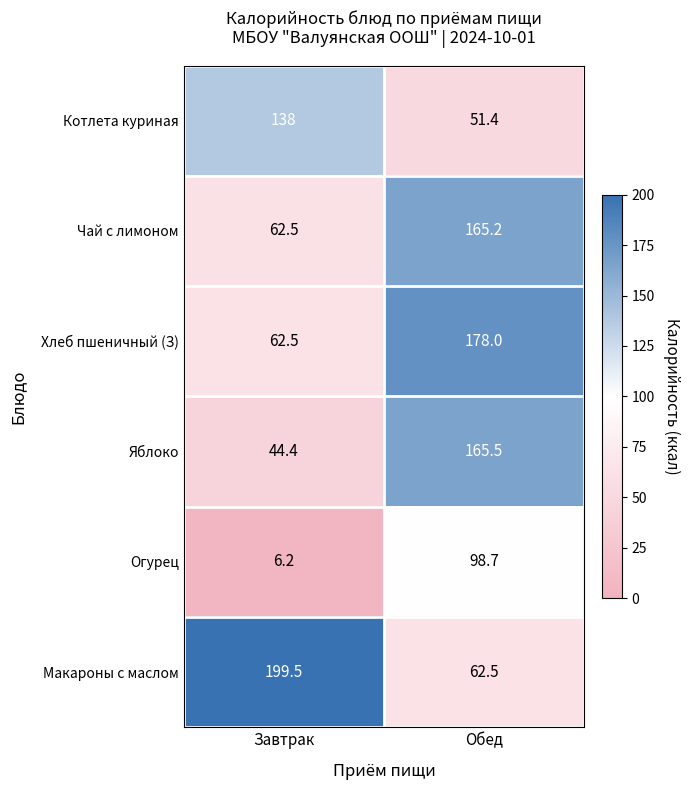

How many series are shown in this chart?

6